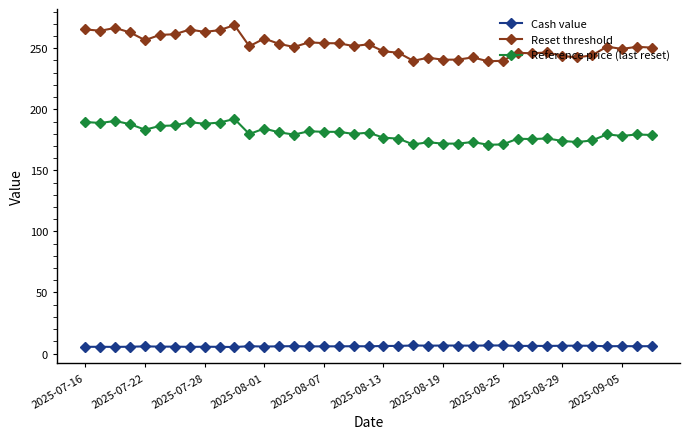

At how many categories does at least one series exceed 167?

39